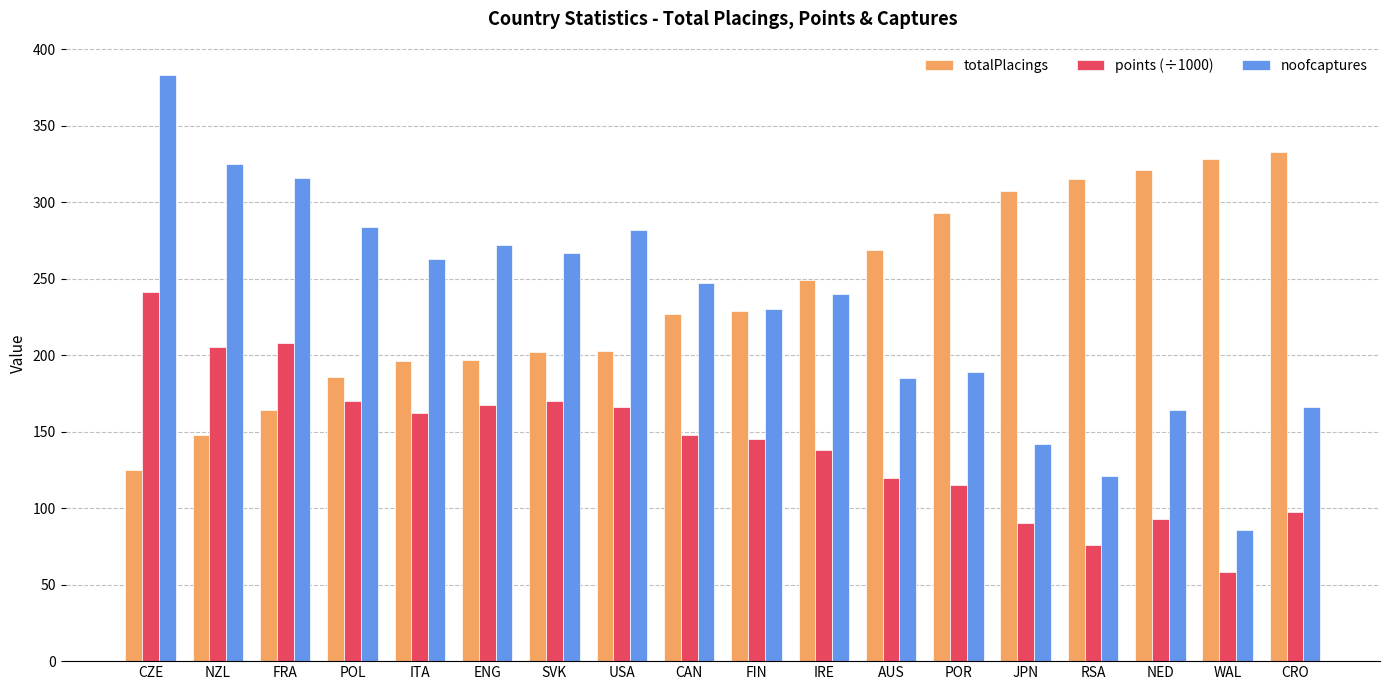

What is the minimum value shown in the chart?

58.6